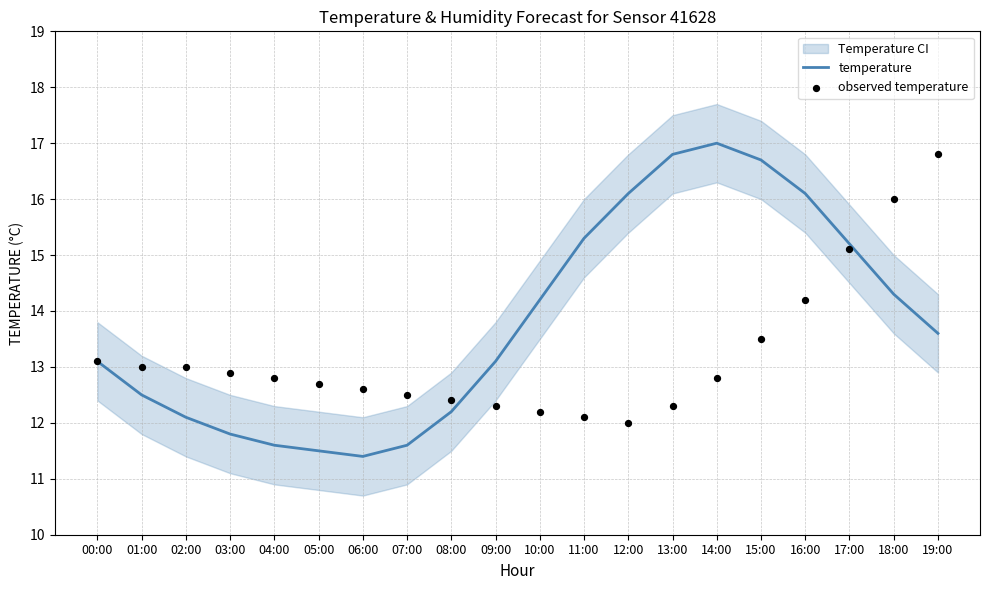

Which series reaches the minimum Y coordinate?

temperature